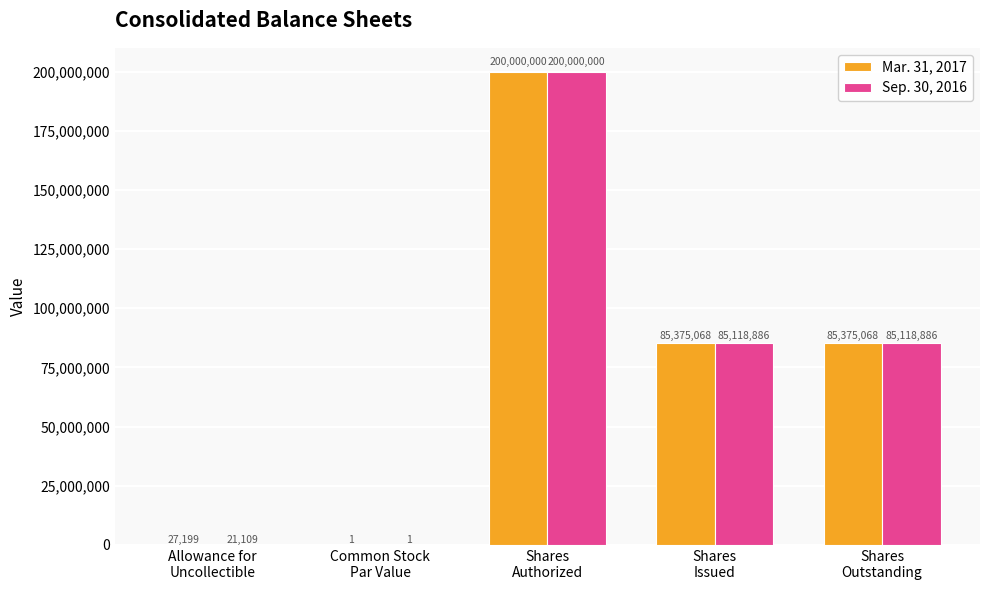

Which series has the largest total across all categories?

Mar. 31, 2017